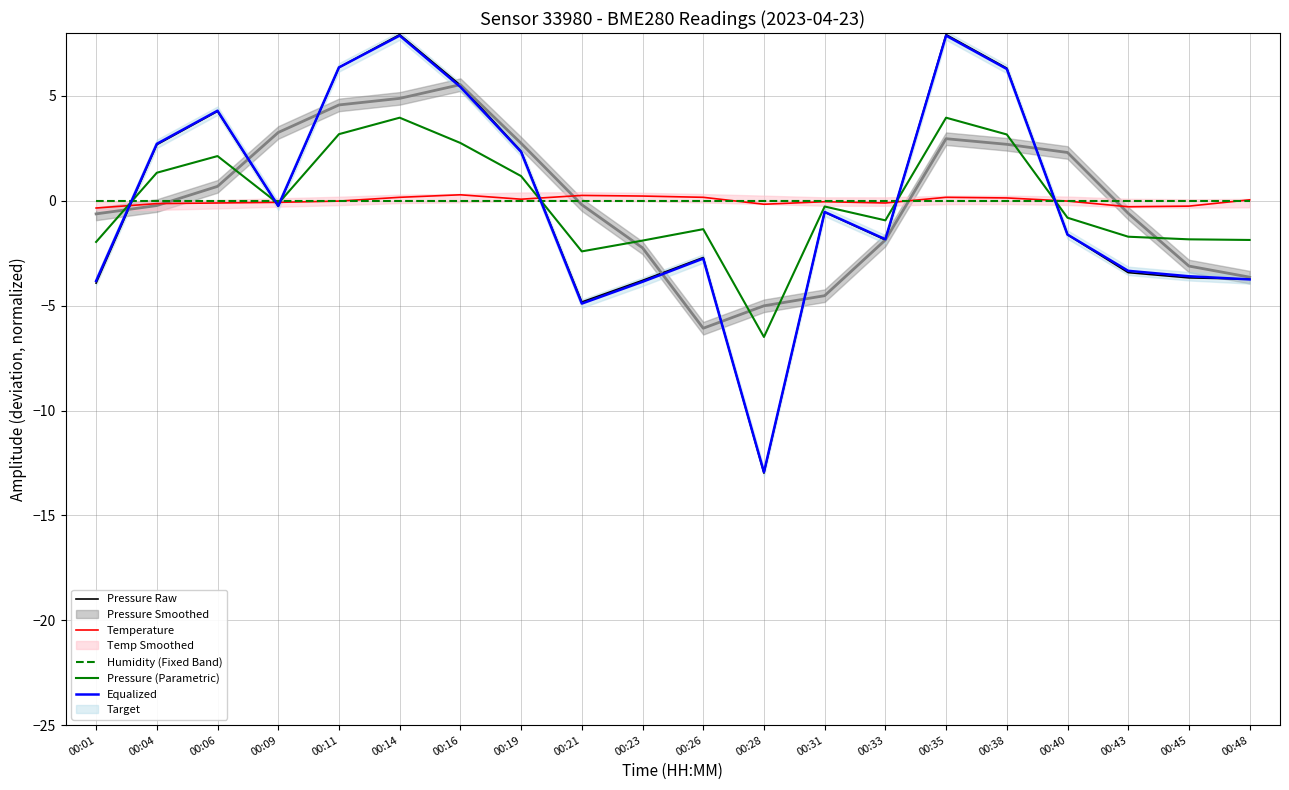

Which label corresponds to the largest value in the chart?

00:14